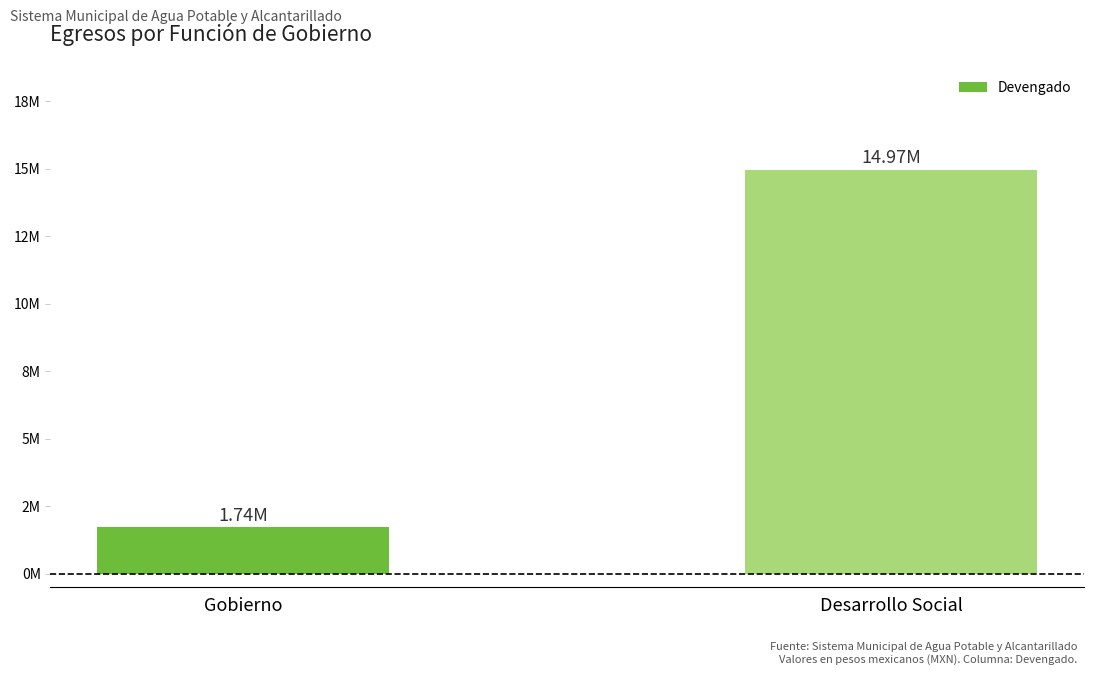

What is the difference between the values at Gobierno and Desarrollo Social?

13226928.7